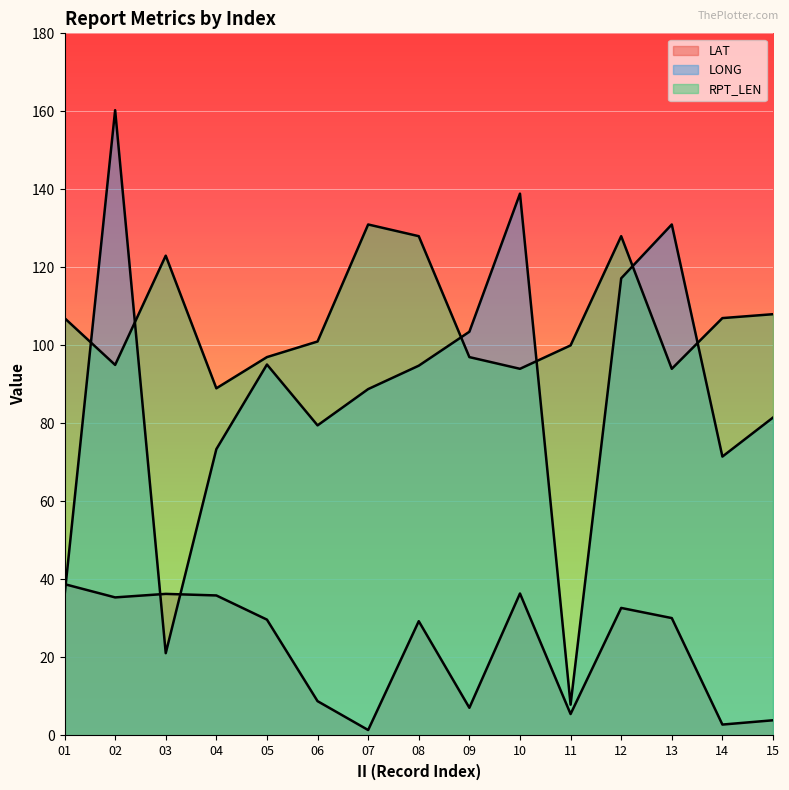

True or false: RPT_LEN has more than 1 interior local peaks.

True